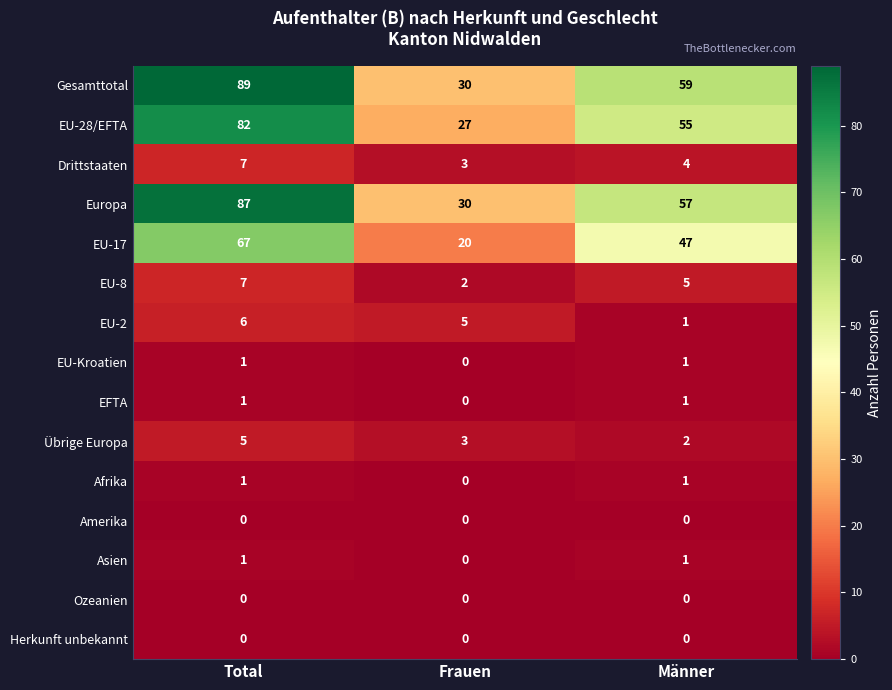

Where is Asien nearest to the value 0?

Frauen